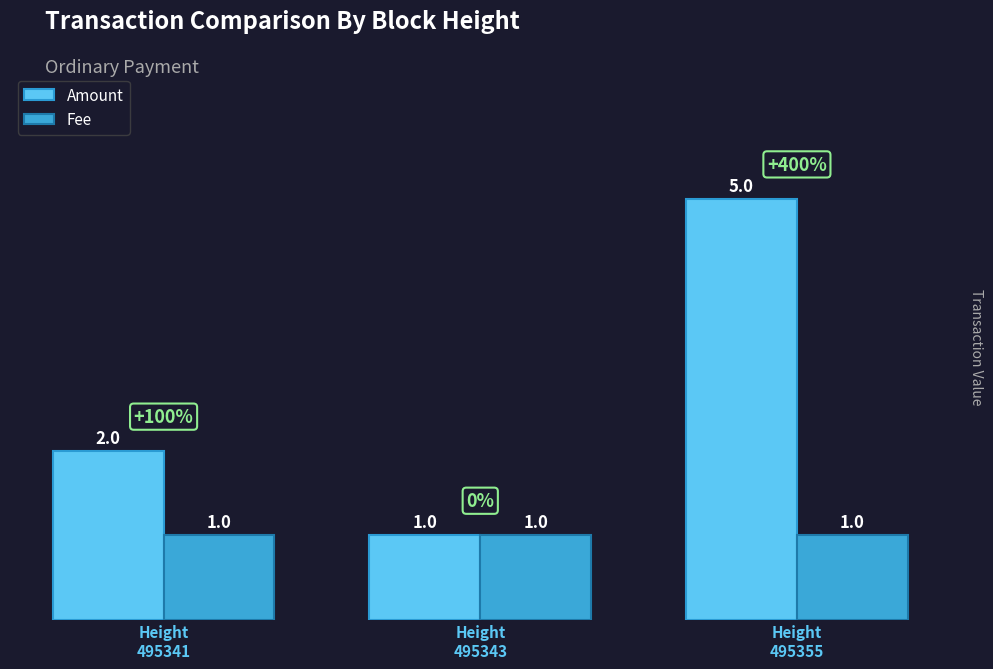

What is the spread (max minus min) of values at Height
495355?

4